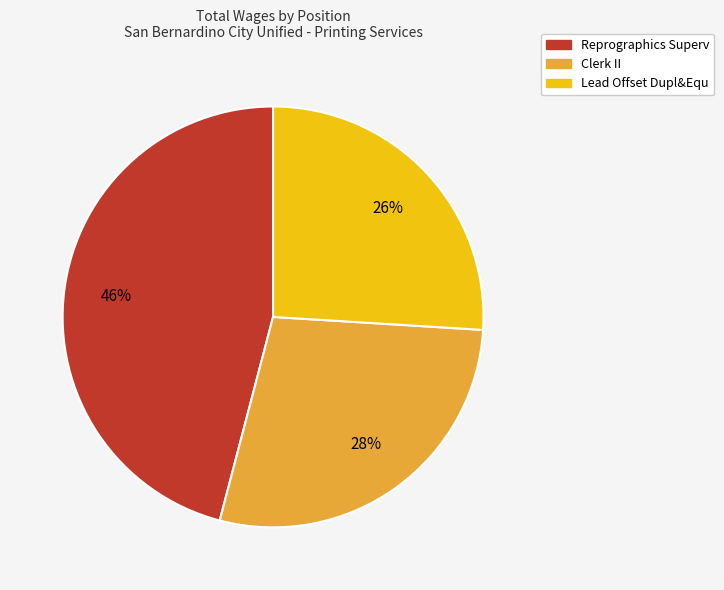

Count the number of slices in the pie.

3